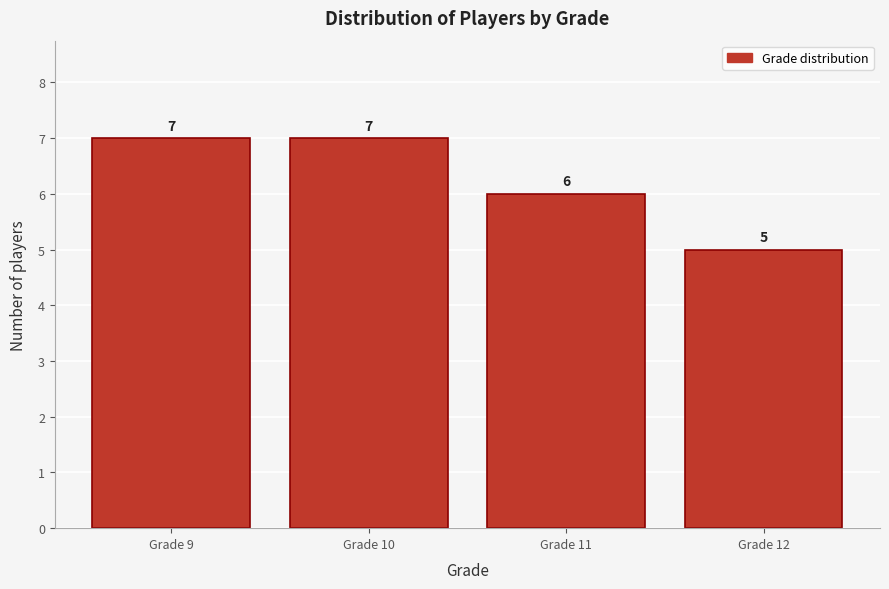

Reading left to right, extract all data points from this chart.

7	7	6	5